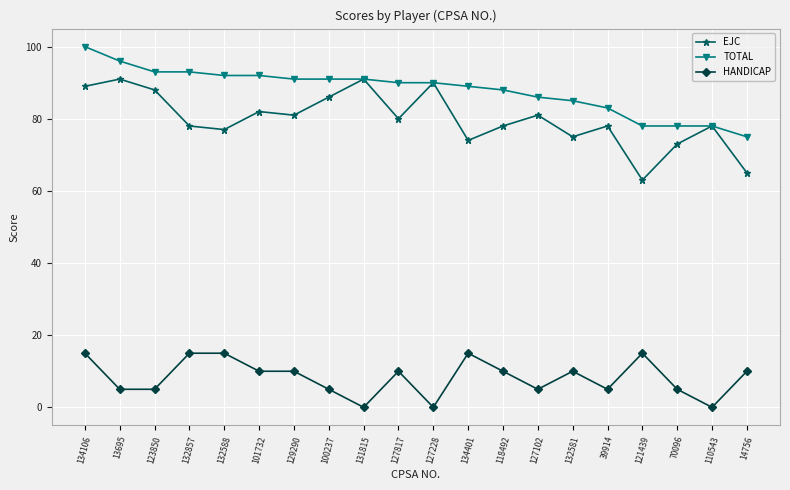

What is the label of the 7th point from the left?

129290